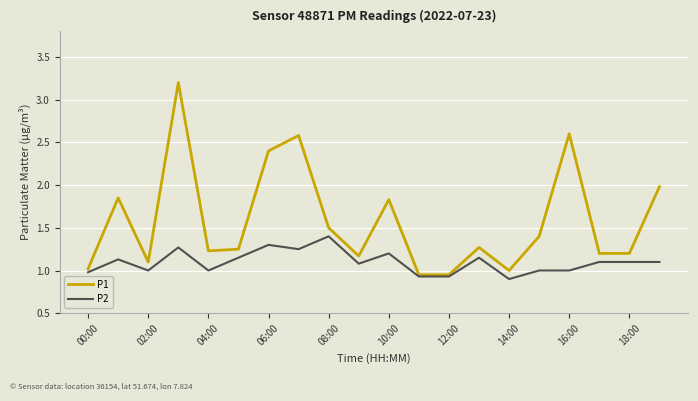

List the series in order of their peak value, highest first.

P1, P2